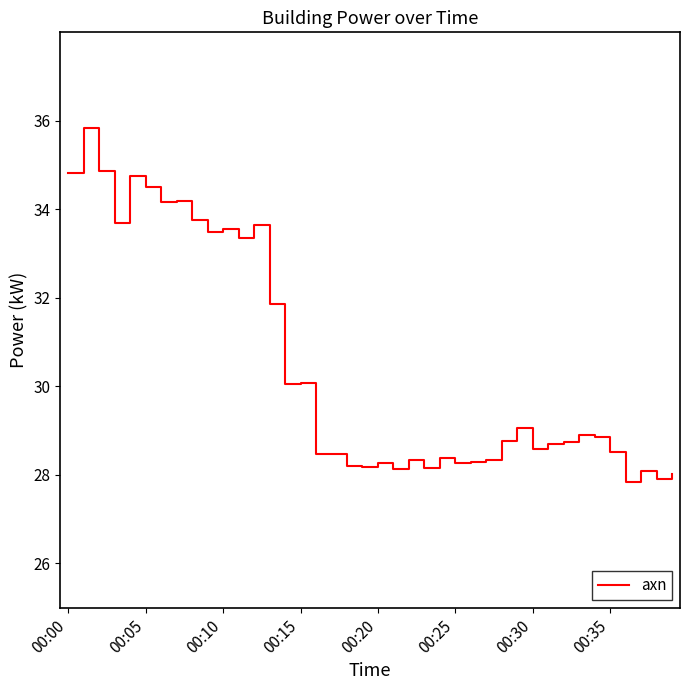

What is the minimum value shown in the chart?

27.9